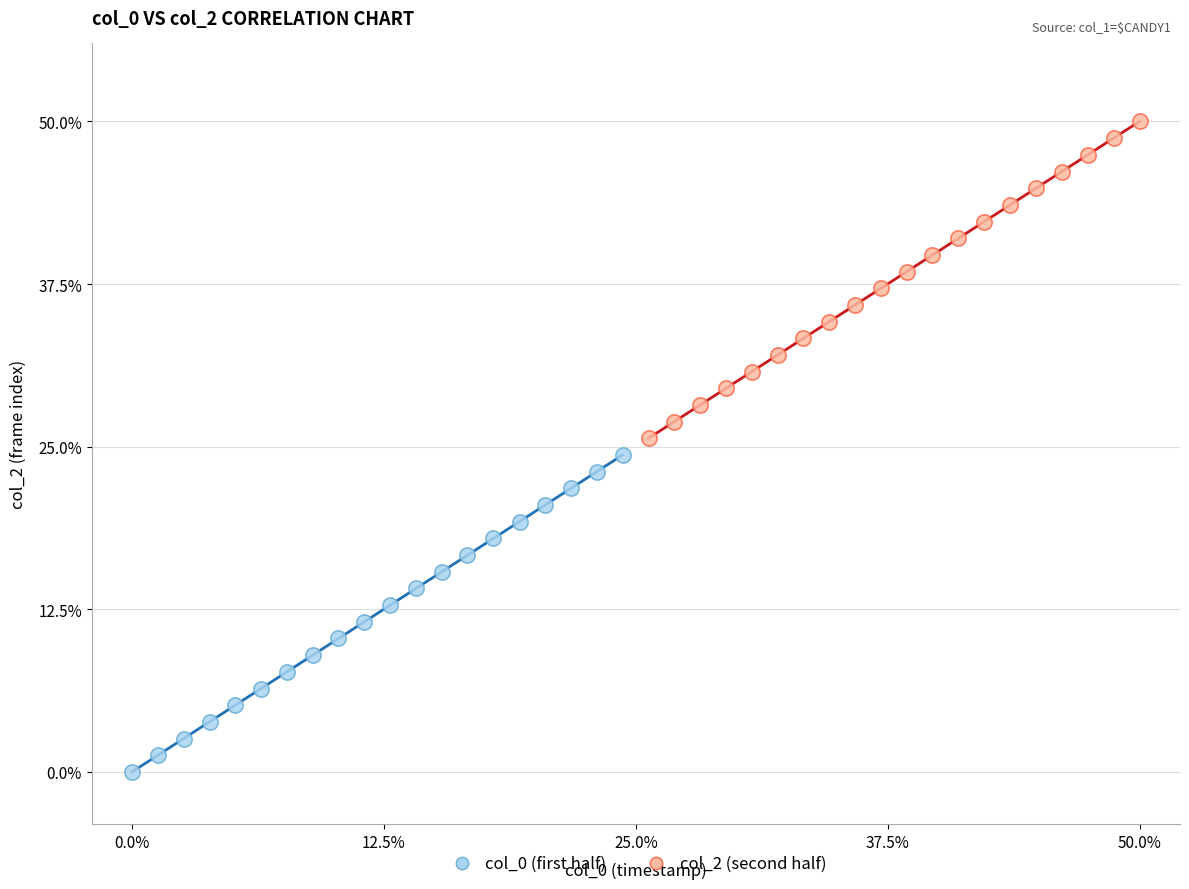

Which series contains the highest Y value?

col_2 (second half)